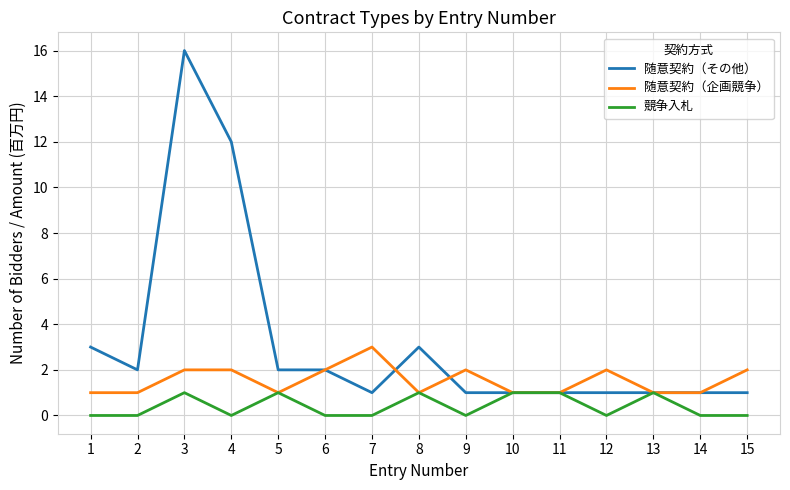

Which series has the largest total across all categories?

随意契約（その他）